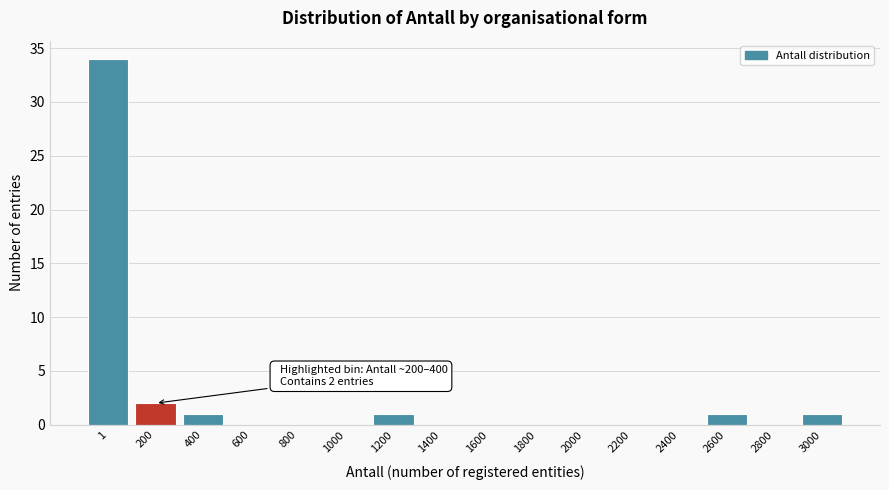

Reading right to left, transcribe all the data shown in this chart.

3000=1	2800=0	2600=1	2400=0	2200=0	2000=0	1800=0	1600=0	1400=0	1200=1	1000=0	800=0	600=0	400=1	200=2	1=34